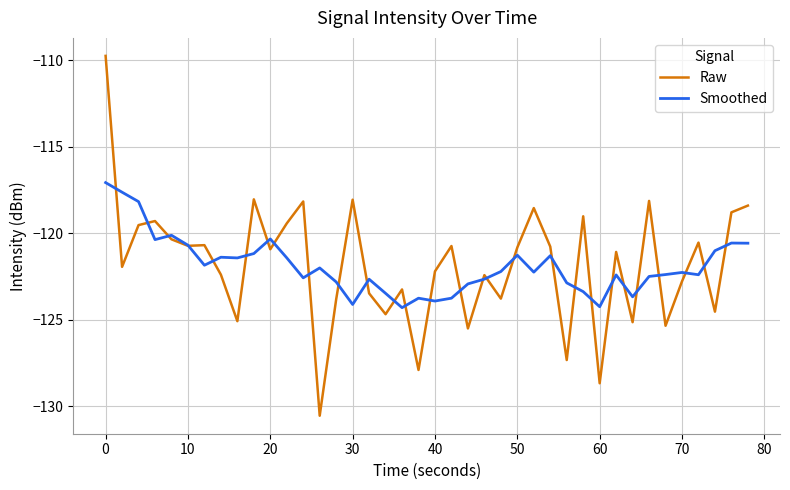

Which series has the largest range (max minus min)?

Raw